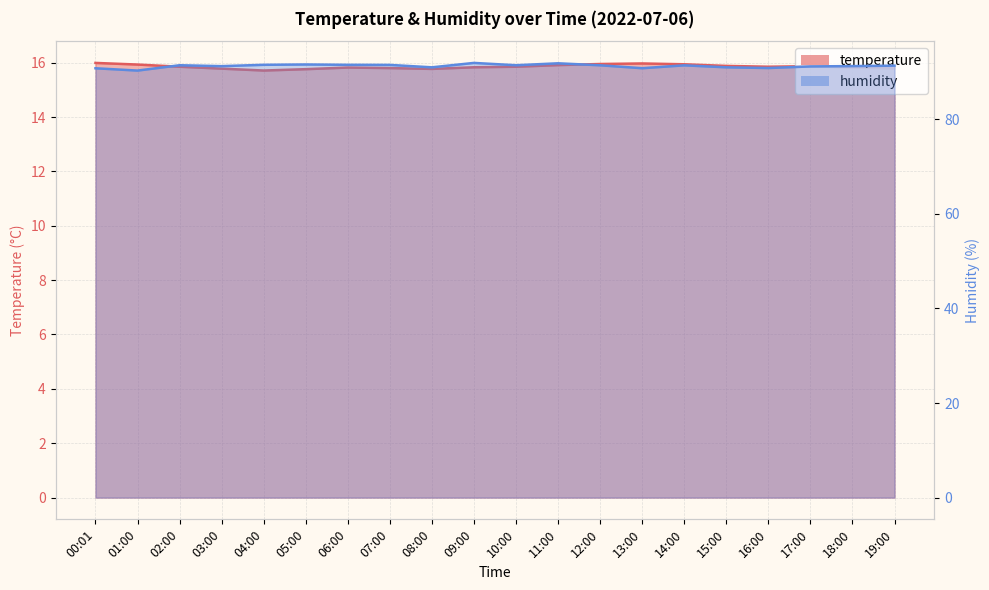

Which series has the largest total across all categories?

humidity